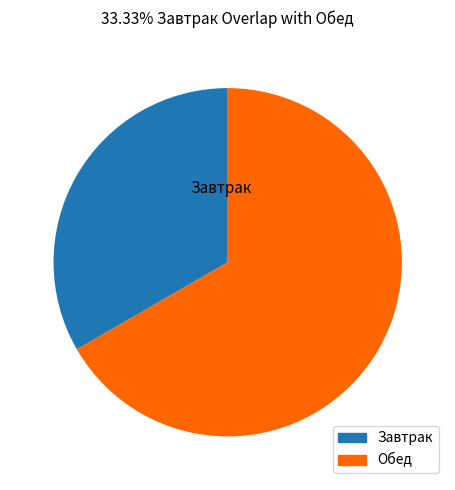

Is there a majority slice in this chart?

Yes